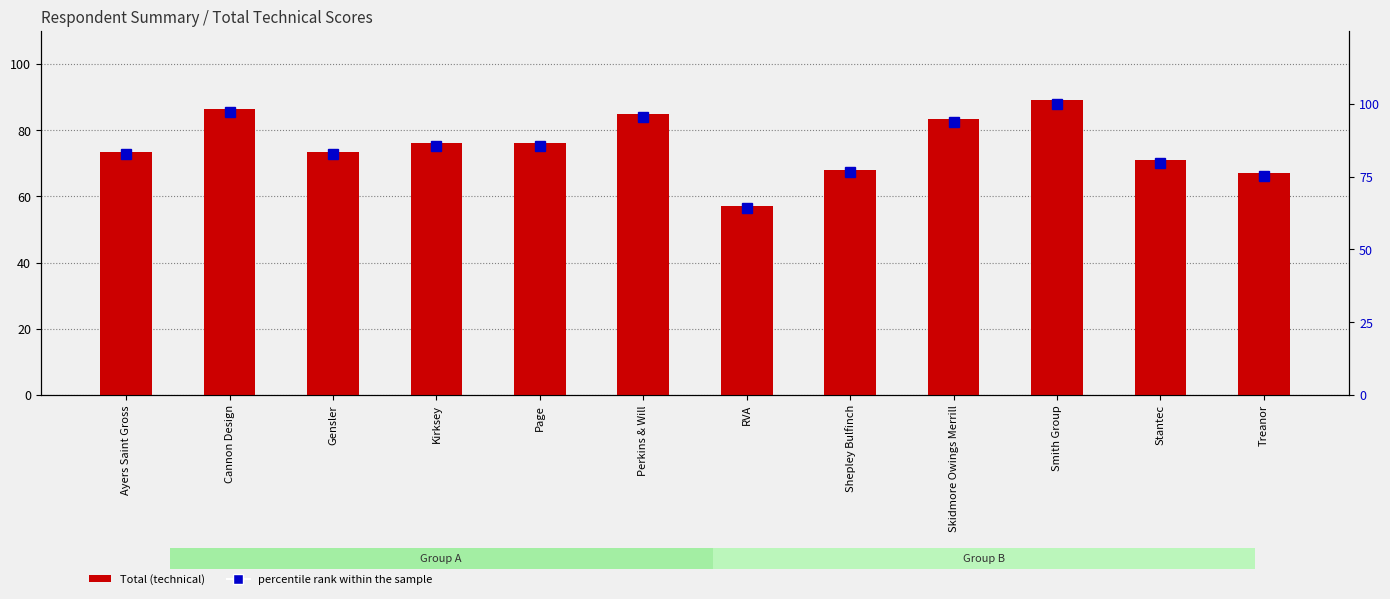

Rank the series by their maximum value, from highest to lowest.

percentile rank within the sample, Total (technical)